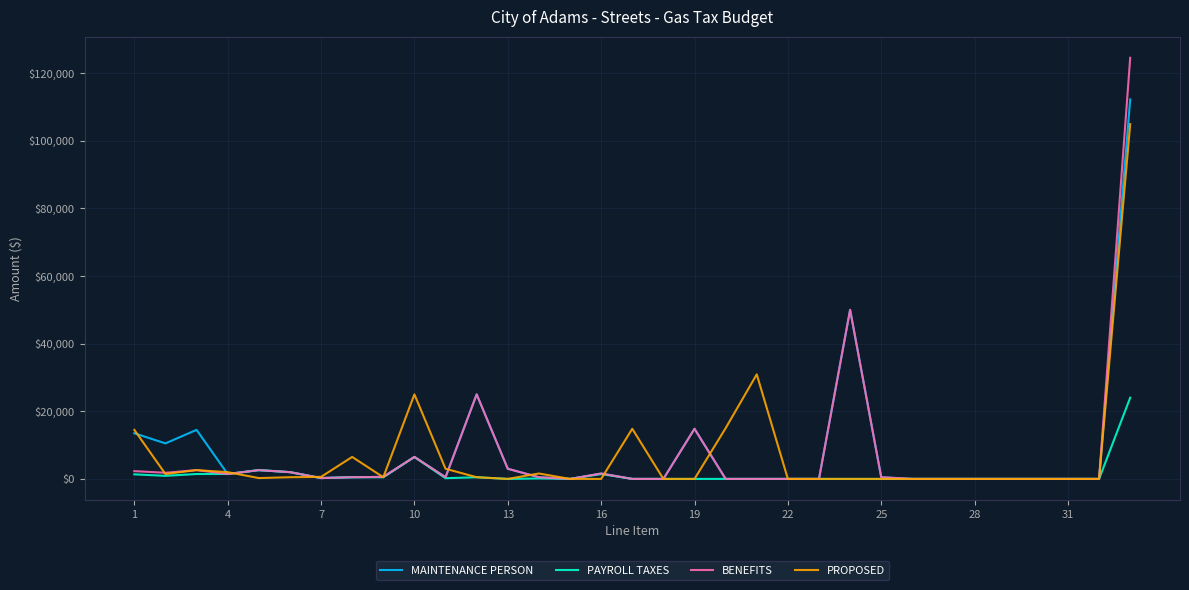

Which series has the widest spread of values?

BENEFITS